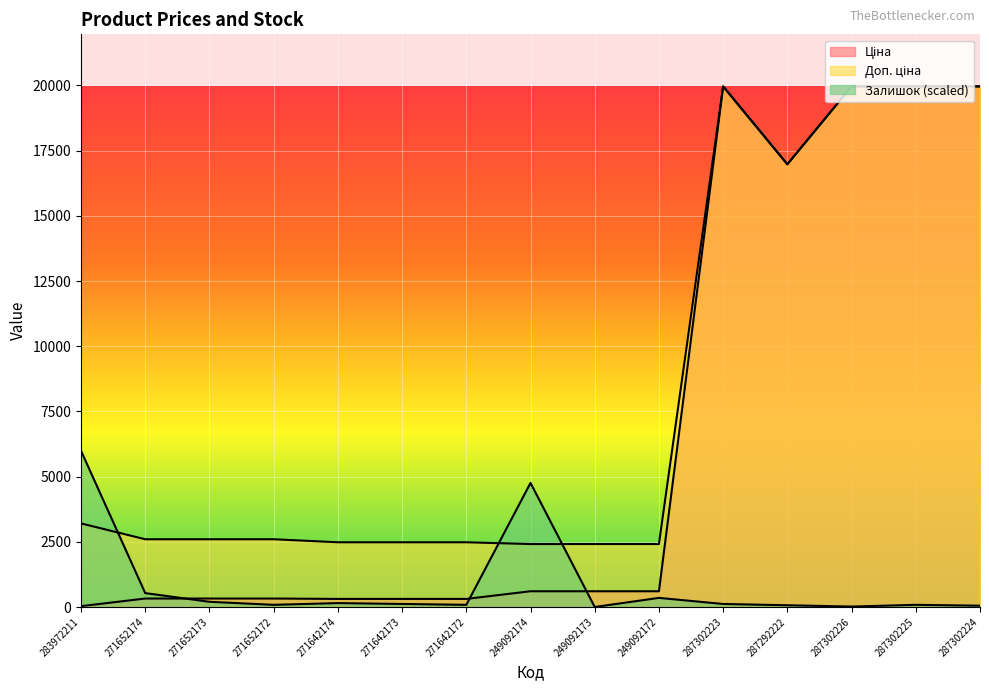

What is the maximum value for Залишок?

5989.3